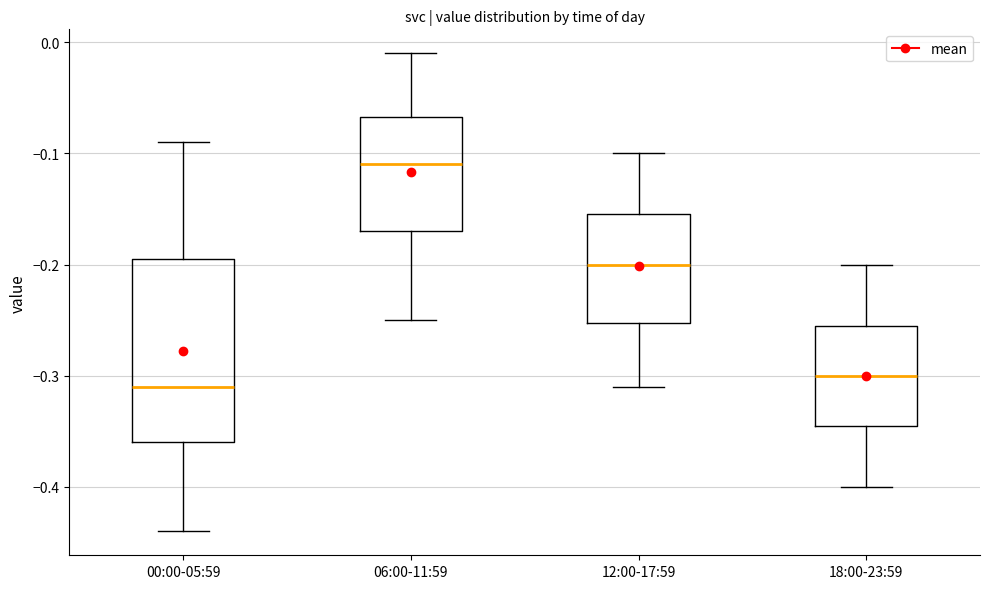

Which box's median line is the lowest?

00:00-05:59